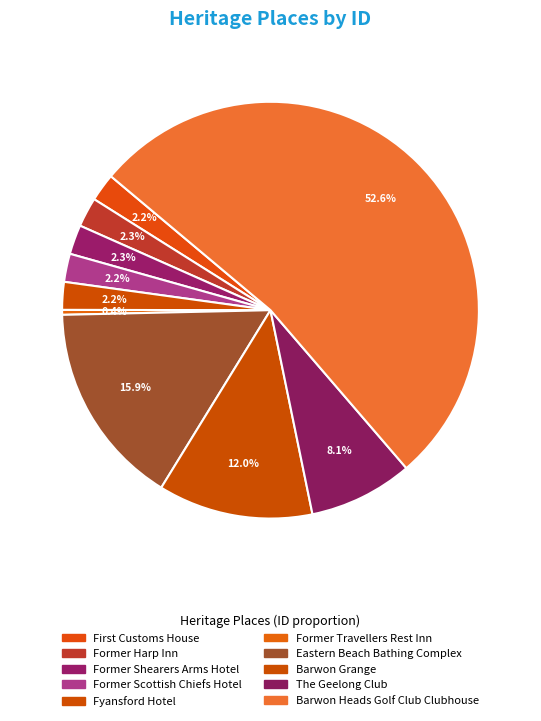

Which category accounts for the majority?

Barwon Heads Golf Club Clubhouse